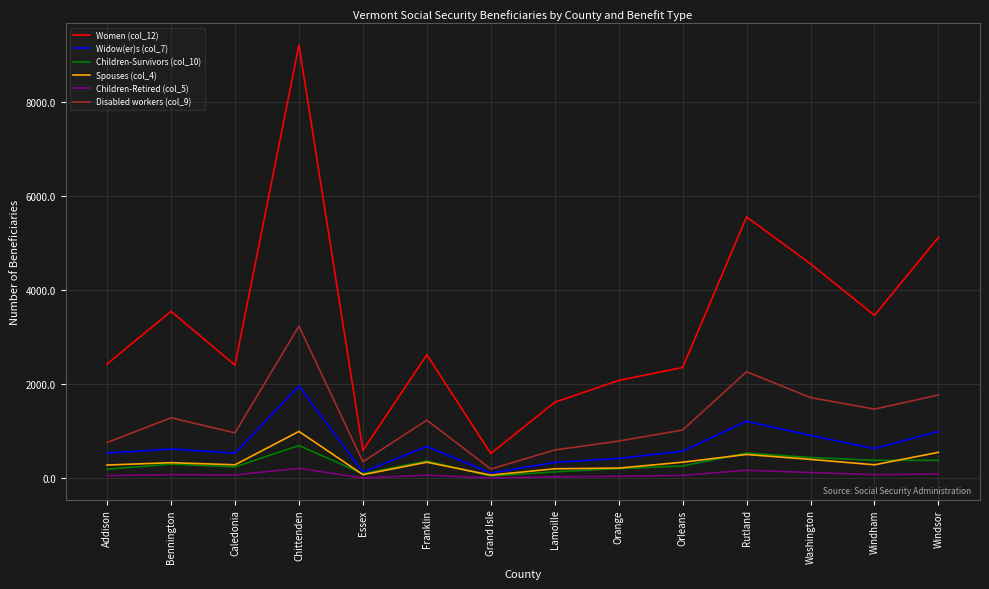

The Children-Survivors (col_10) series shows 385 at Windham. True or false?

True